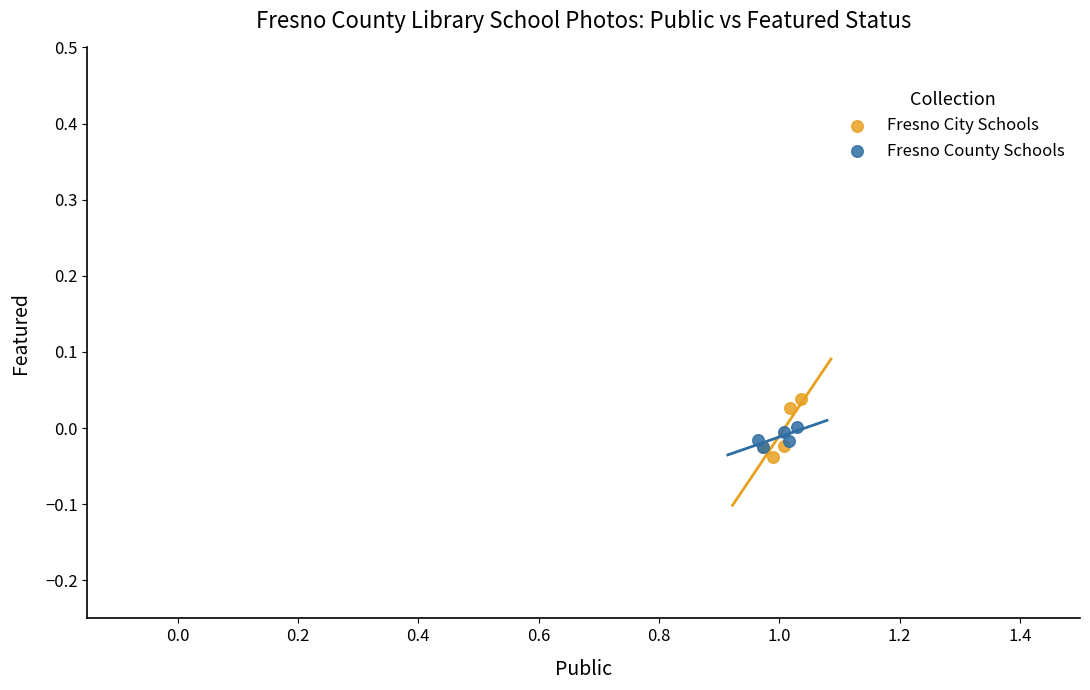

Which series has the largest Y range (max minus min)?

Fresno City Schools